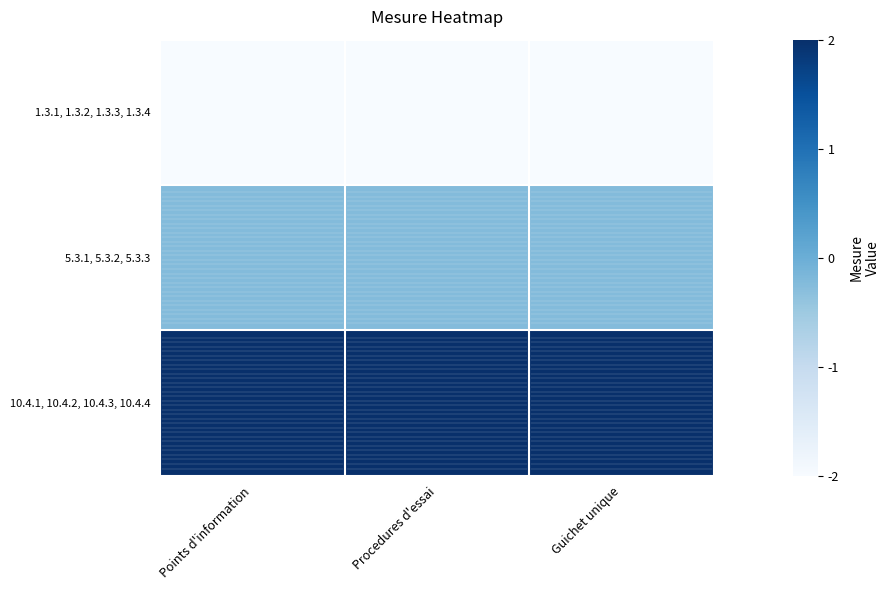

Reading left to right, transcribe all the data shown in this chart.

1.3.1, 1.3.2, 1.3.3, 1.3.4: Points d'information=-2.0	Procedures d'essai=-2.0	Guichet unique=-2.0
5.3.1, 5.3.2, 5.3.3: Points d'information=-0.2	Procedures d'essai=-0.2	Guichet unique=-0.2
10.4.1, 10.4.2, 10.4.3, 10.4.4: Points d'information=2.0	Procedures d'essai=2.0	Guichet unique=2.0